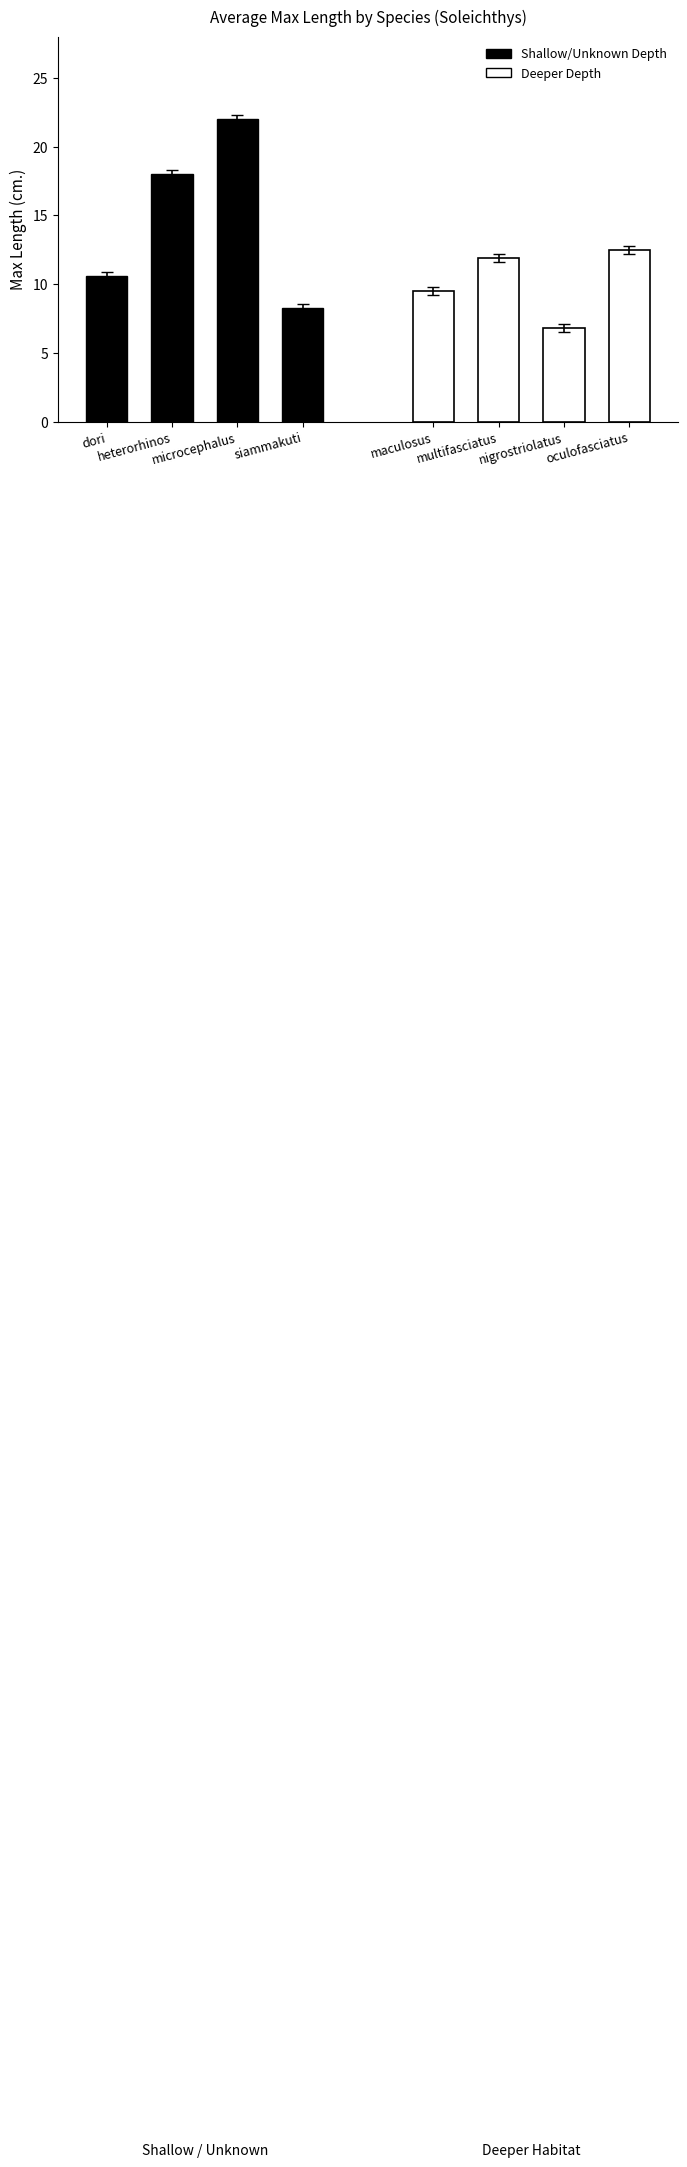

Reading right to left, what are all the values shown in this chart?

Shallow/Unknown Depth: 8.2	22.0	18.0	10.6
Deeper Depth: 12.5	6.8	11.9	9.5